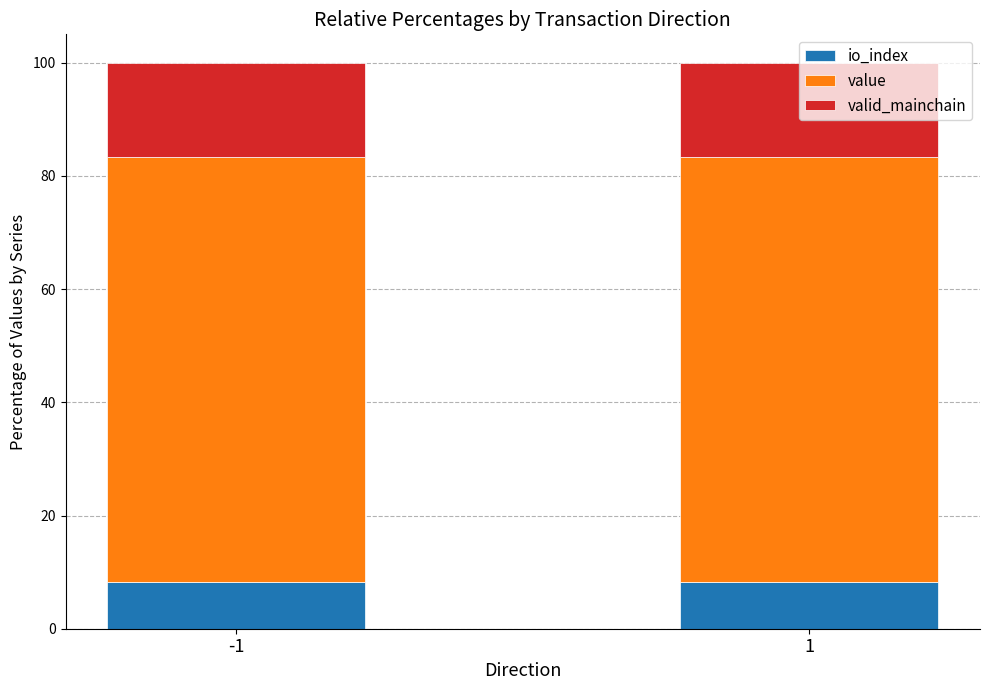

What is the total value across all series at 1?

100.0